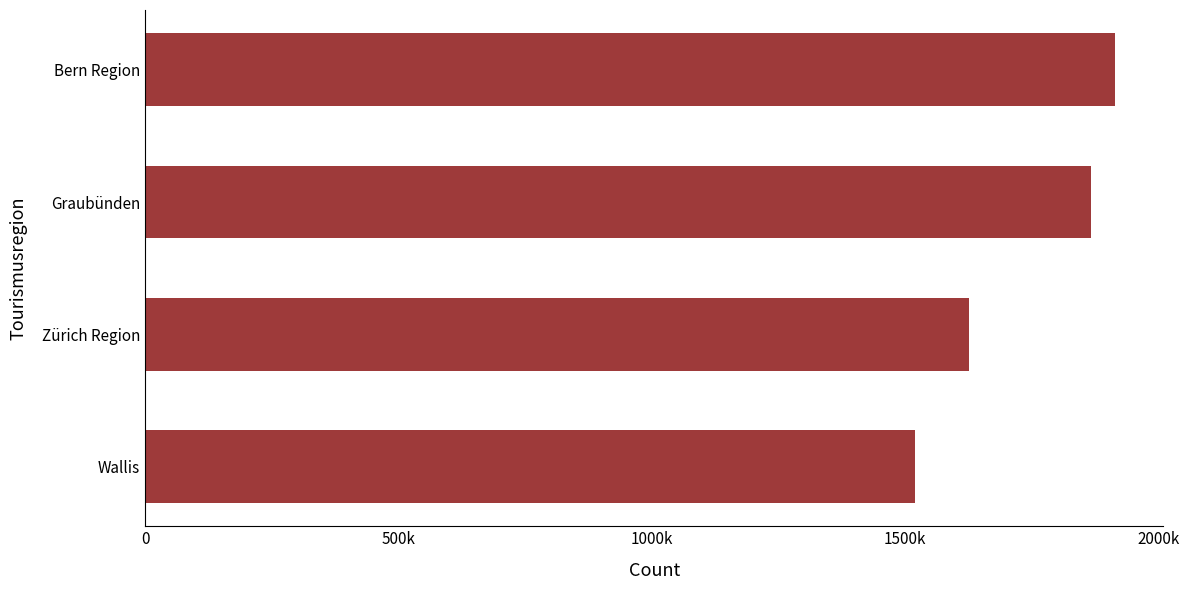

Are the bars grouped side by side (vs. stacked)?

No